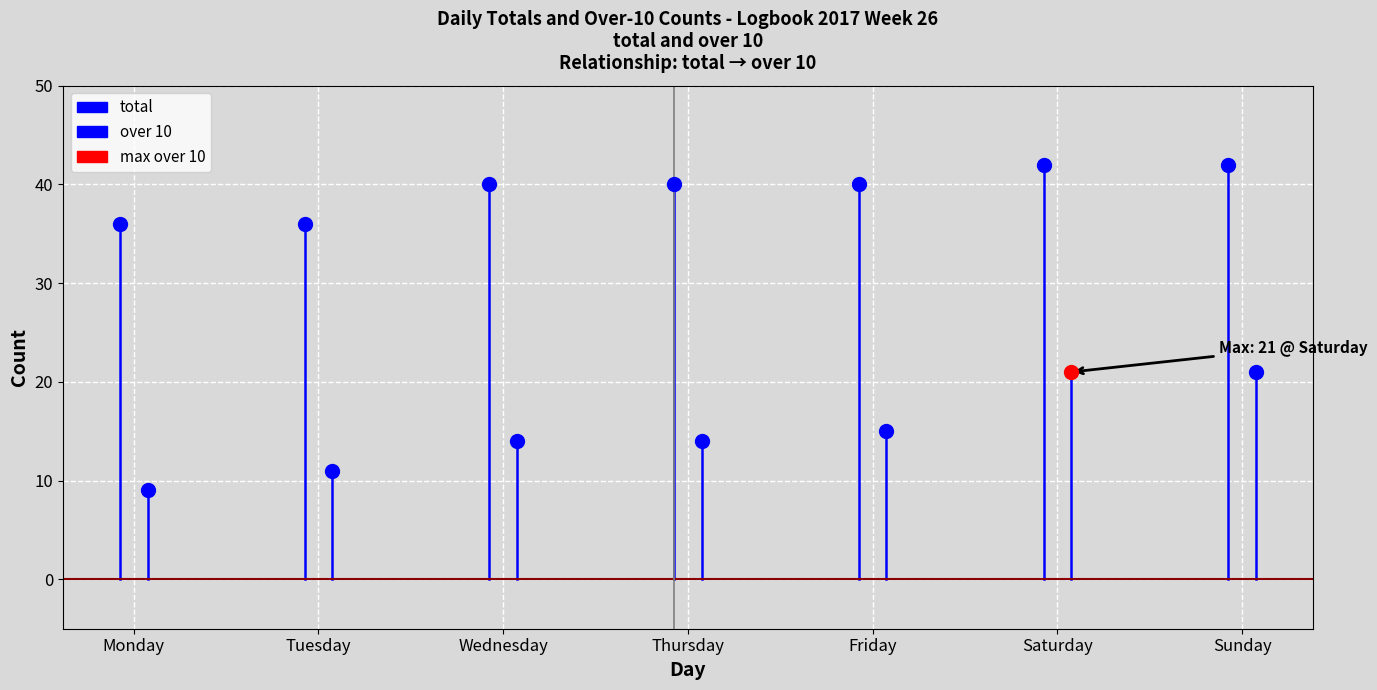

Is this an area chart (filled region under the line)?

No